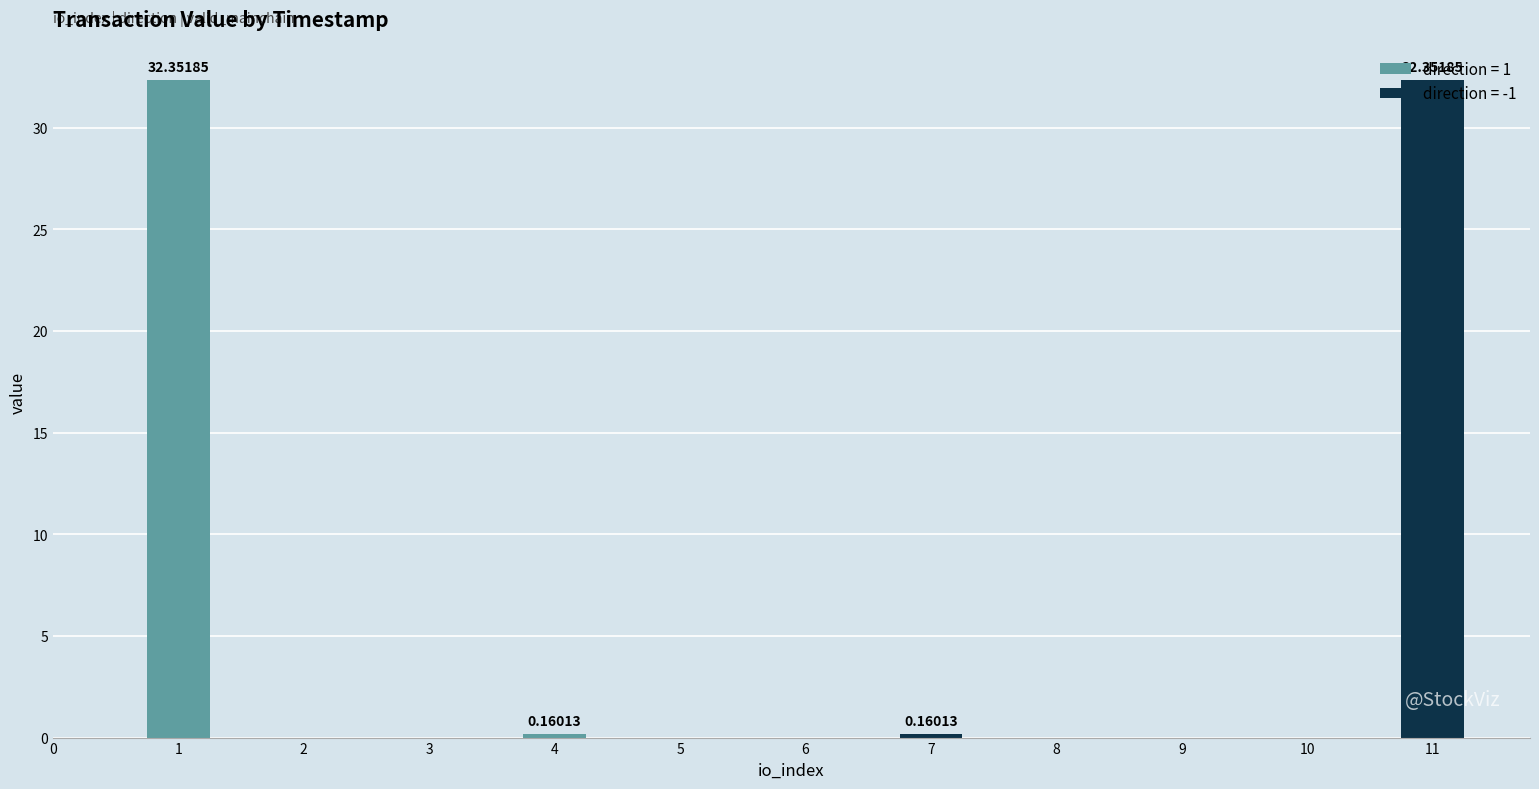

How many bars are there in total?

4